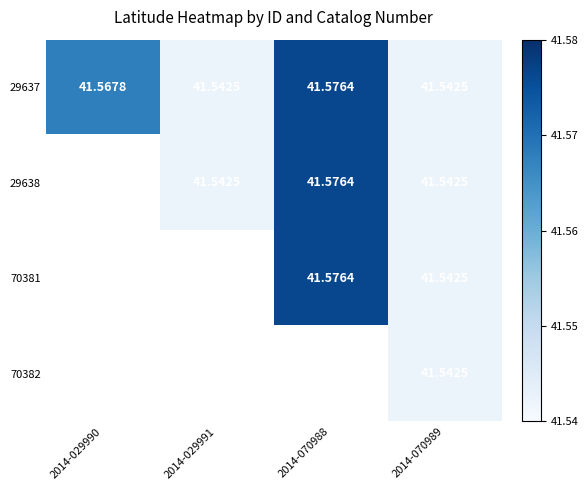

Where is 29637 nearest to the value 41?

2014-029991